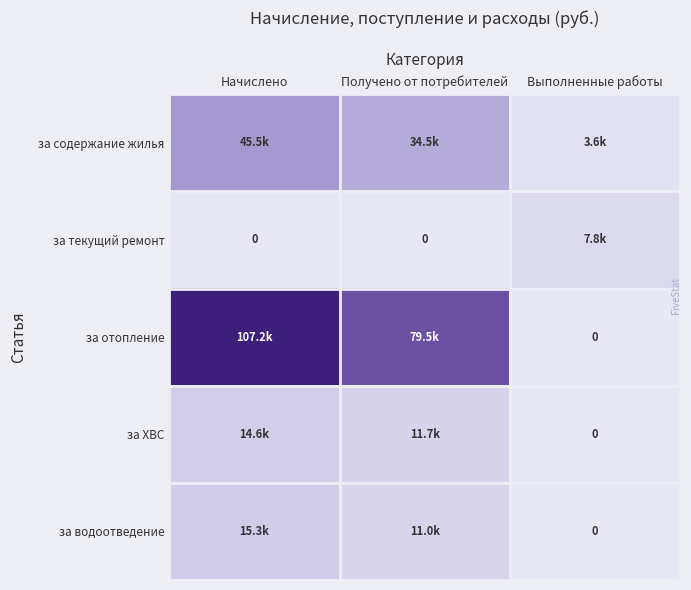

Count the number of categories in the chart.

3